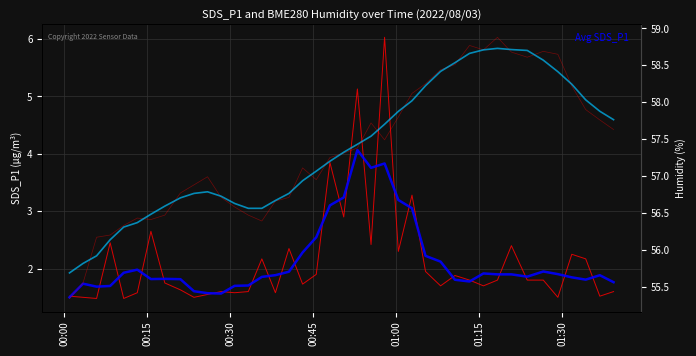

Where is the first local minimum for SDS_P1?

00:30